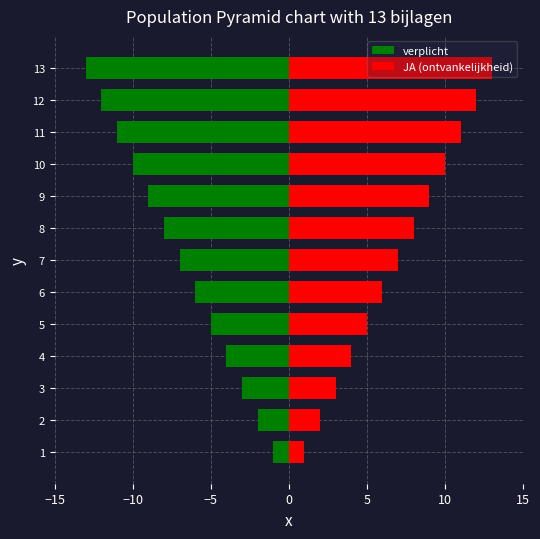

What is the minimum value for JA (ontvankelijkheid)?

1